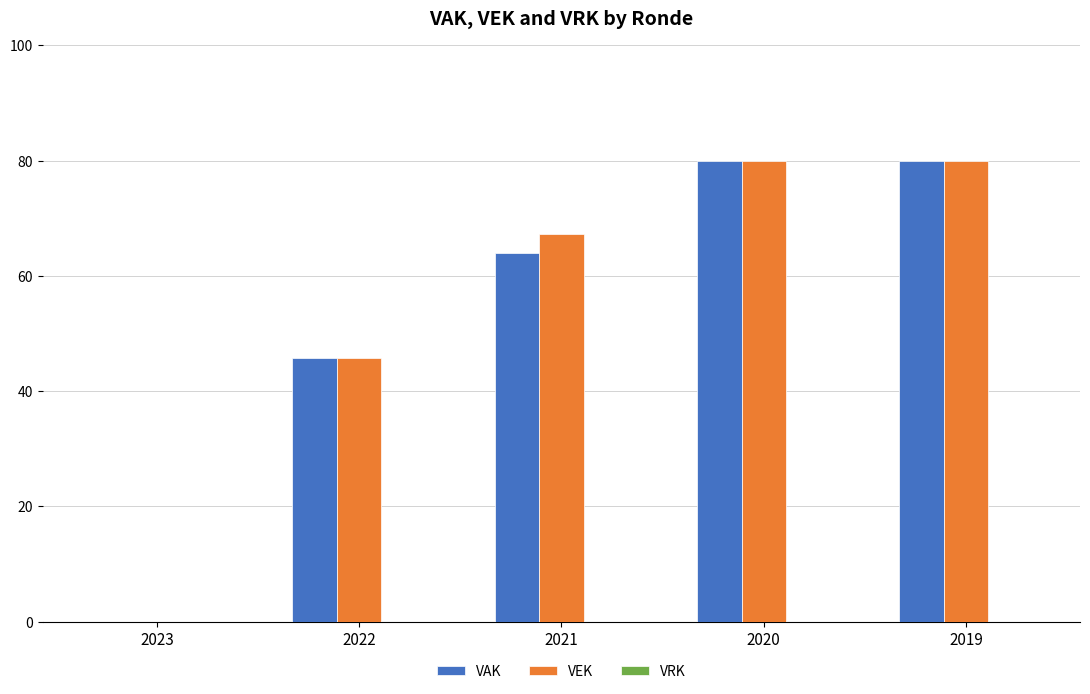

The value of VAK at 2023 is 53.6. True or false?

False